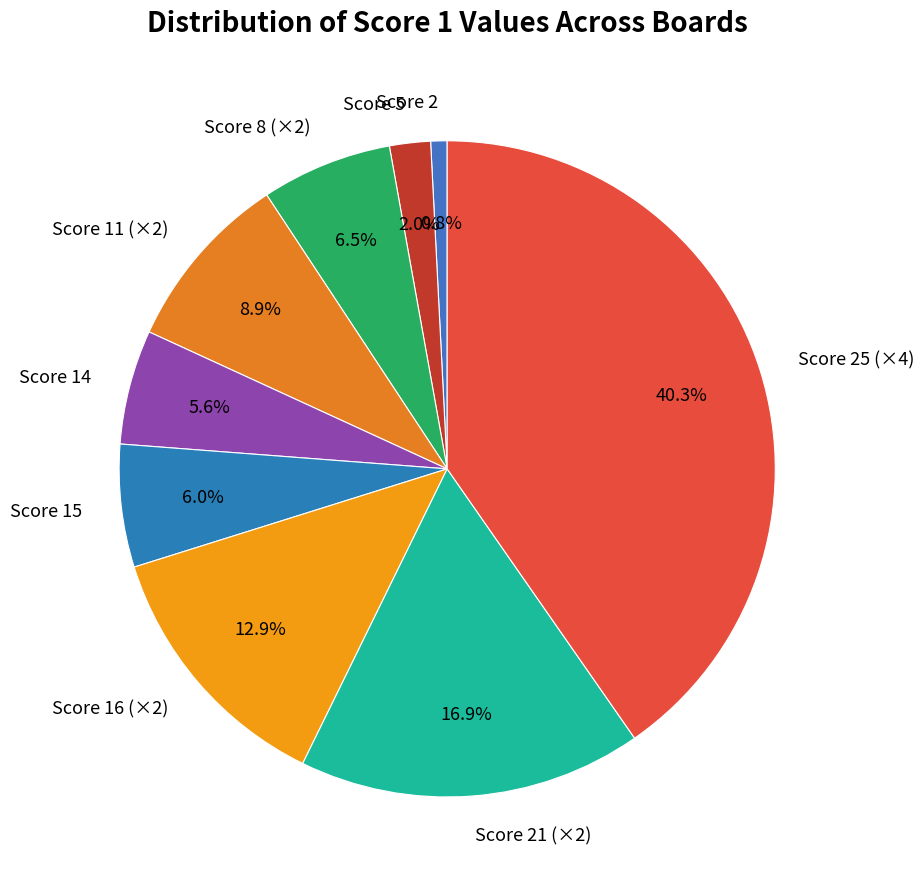

What is the smallest slice in the pie chart?

Score 2